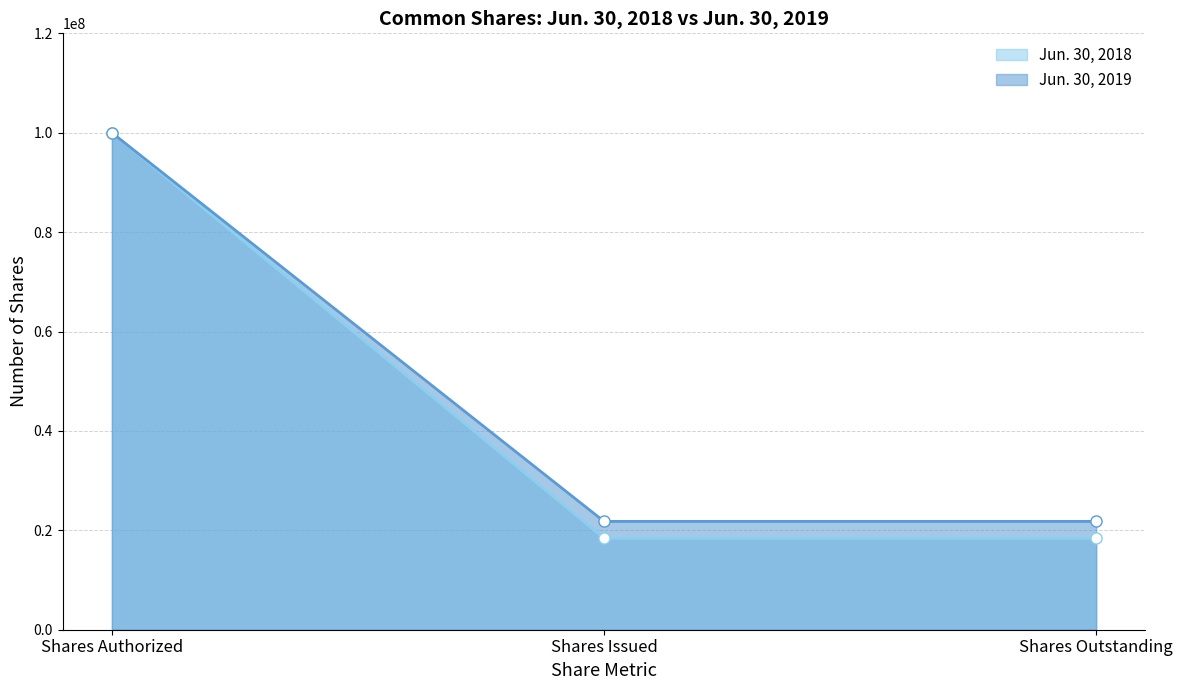

What are all the series names shown in the legend?

Jun. 30, 2018, Jun. 30, 2019